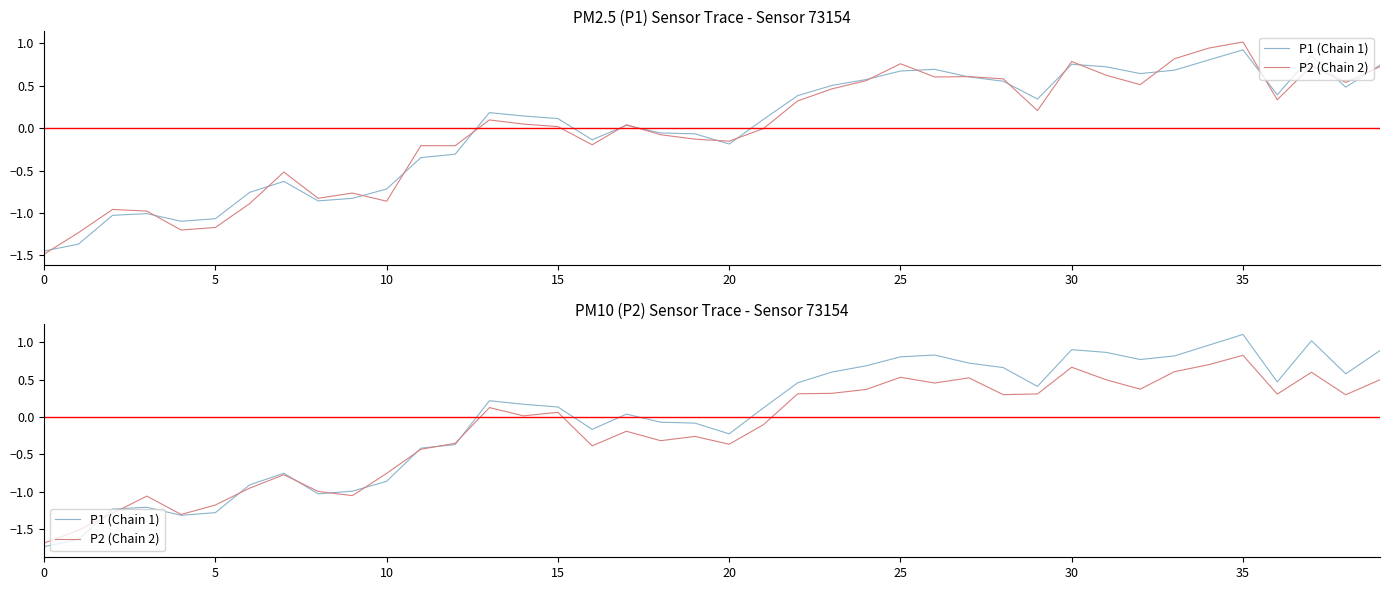

Where is P2 (Chain 2) nearest to the value 0?

14